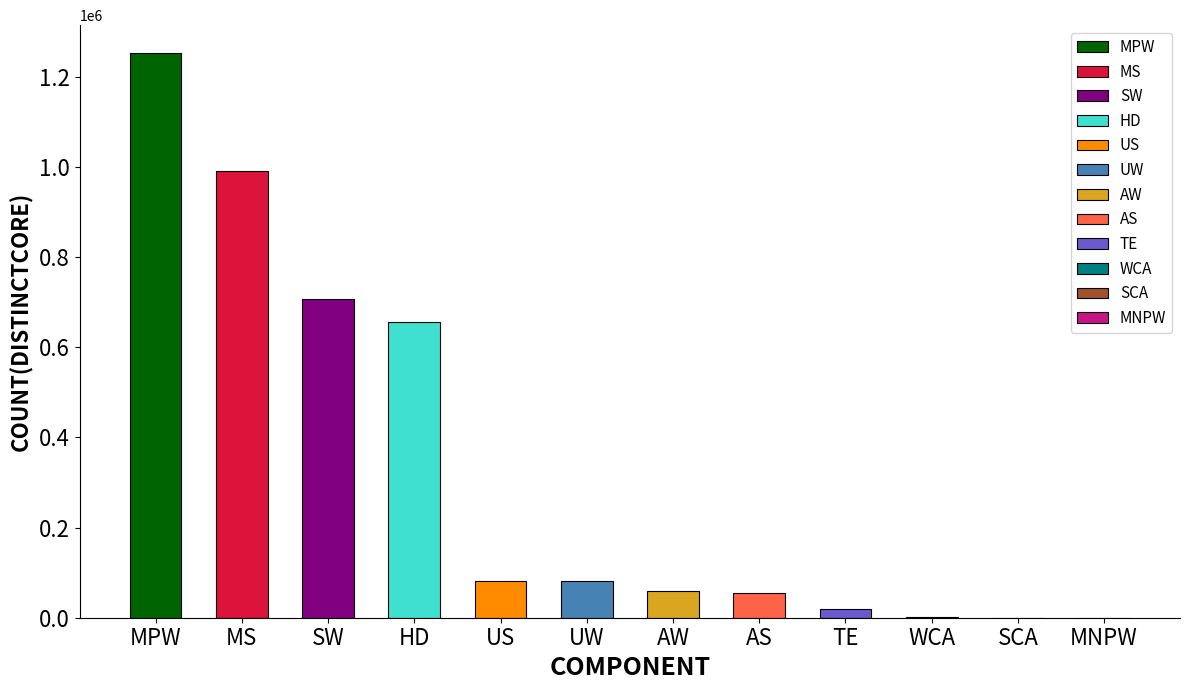

List the labels in order of value, smallest first.

MNPW, SCA, WCA, TE, AS, AW, UW, US, HD, SW, MS, MPW